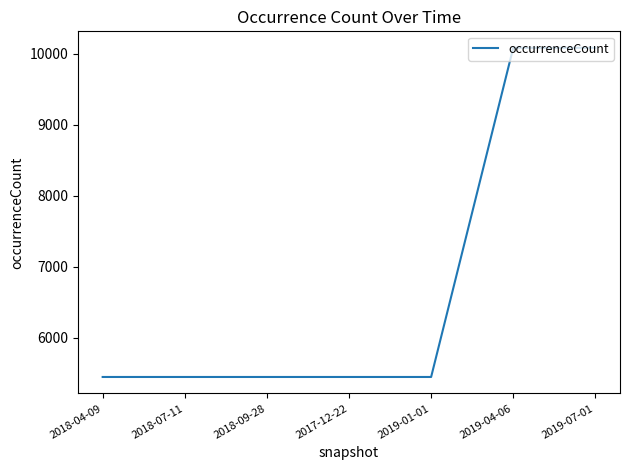

Is it true that the value at 2019-01-01 is 5449?

True